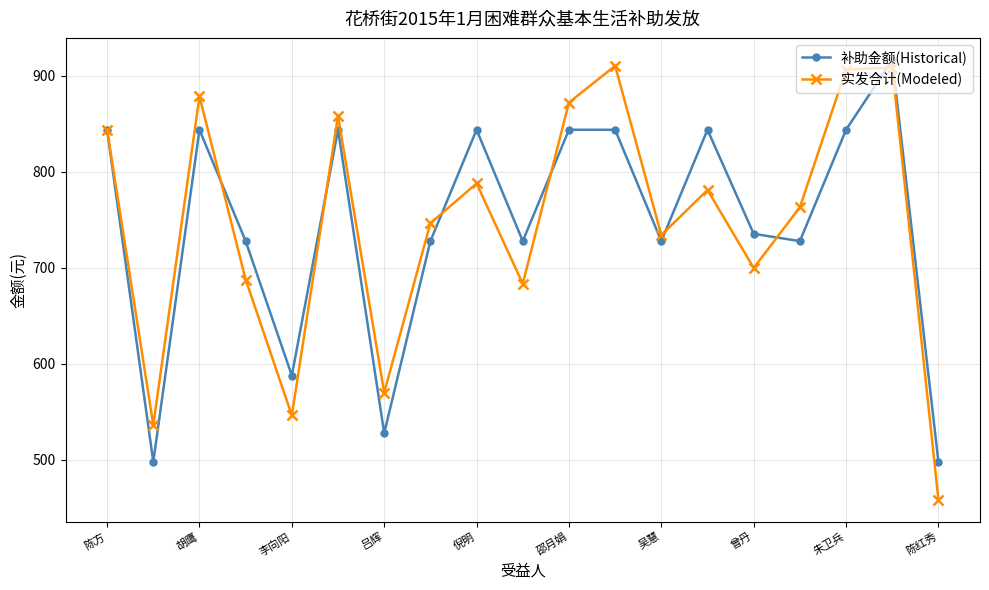

What is the smallest value displayed?

458.6